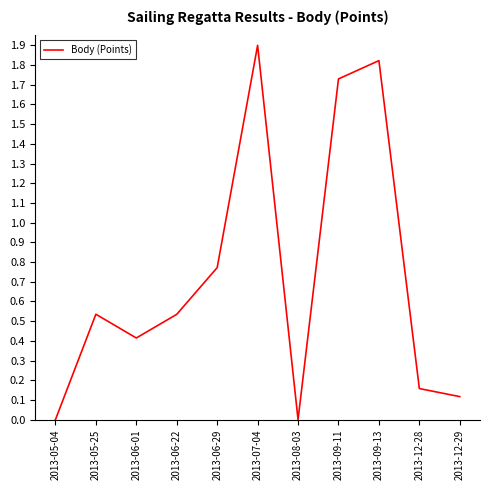

What position from the right is 2013-08-03?

5